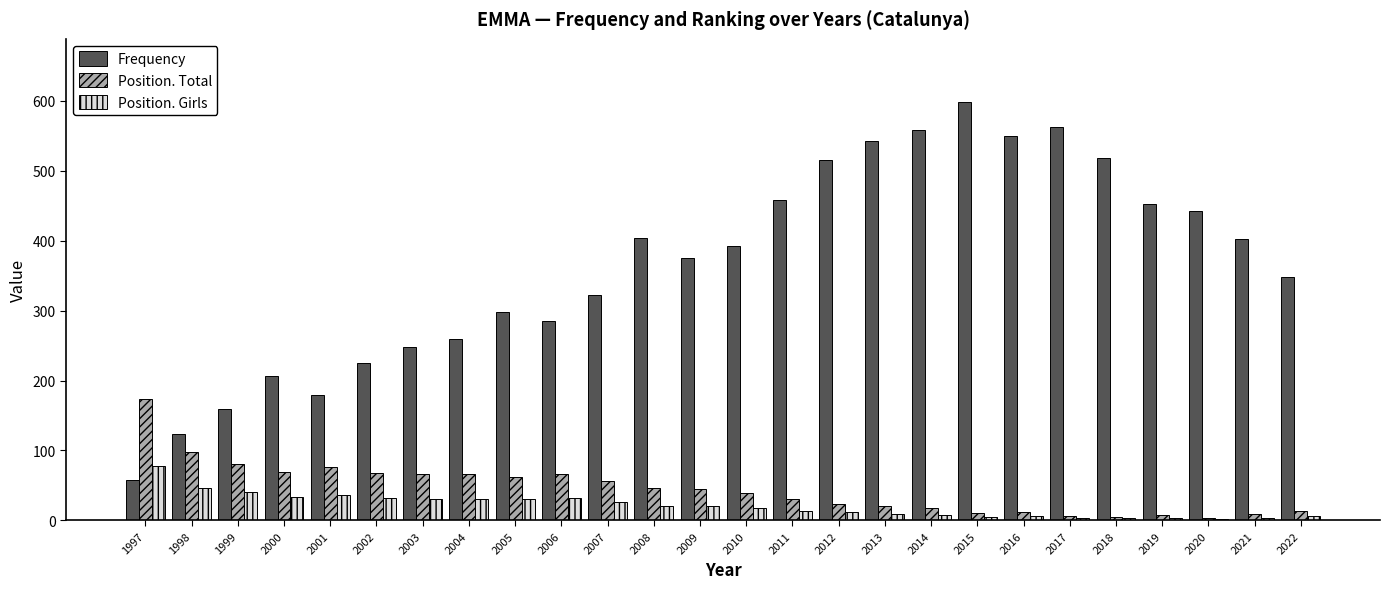

At which label does Position. Girls reach its peak?

1997